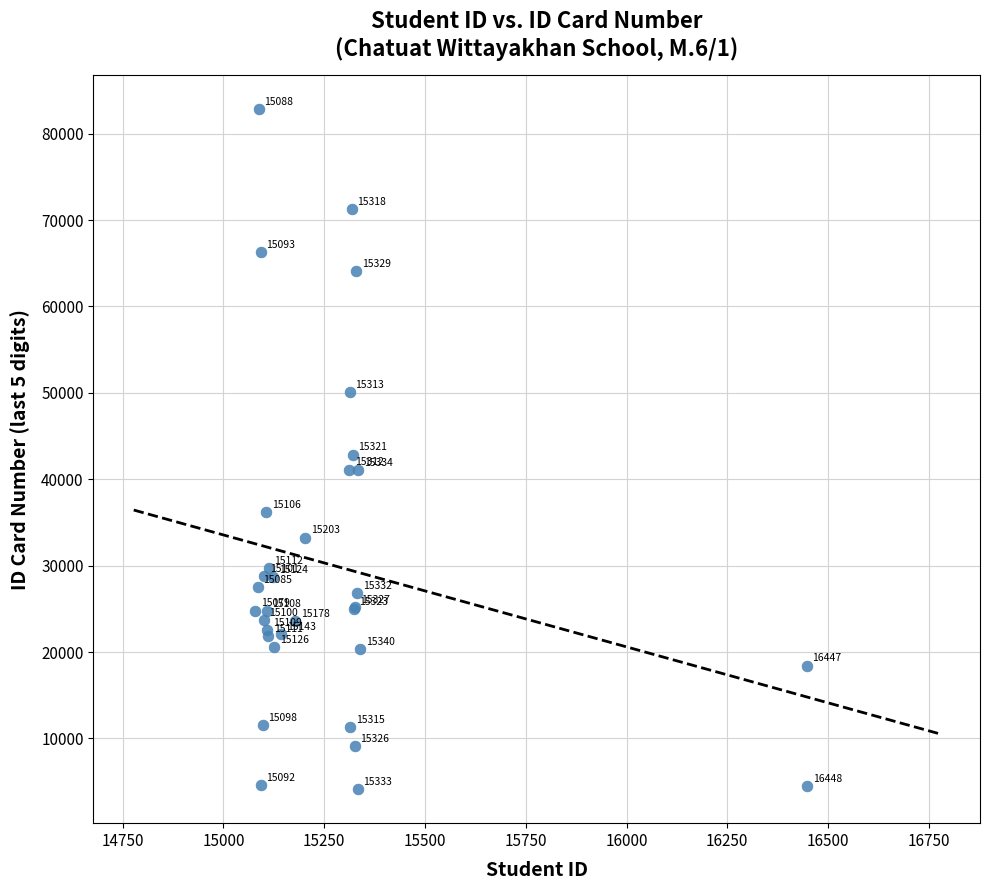

What Y value in the scatter plot is closest to 43481?

42844